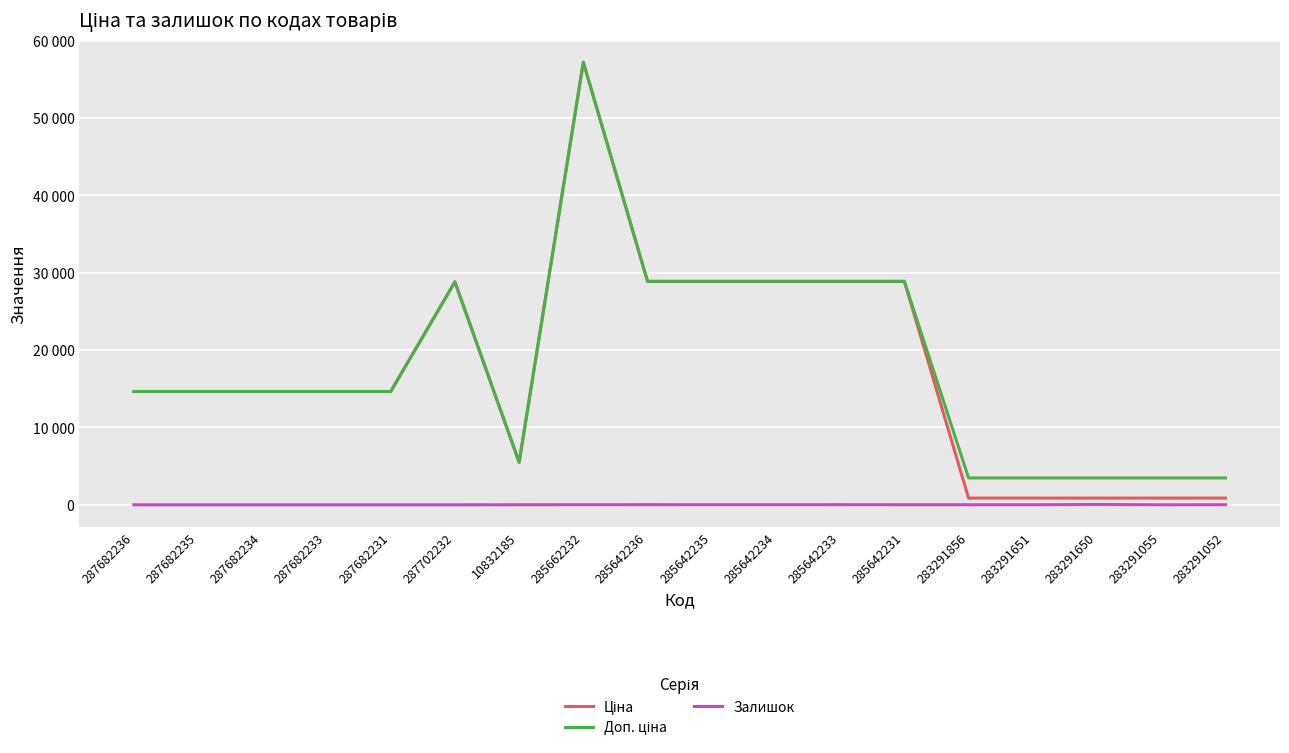

True or false: Доп. ціна and Ціна cross at least once.

False